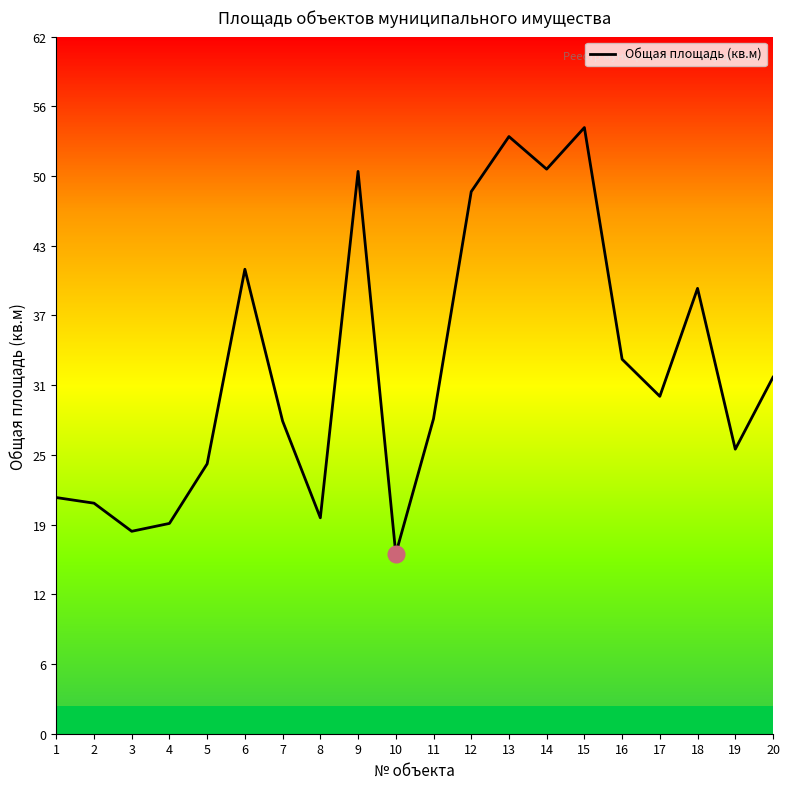

What is the change in value from 7 to 10?

-11.8